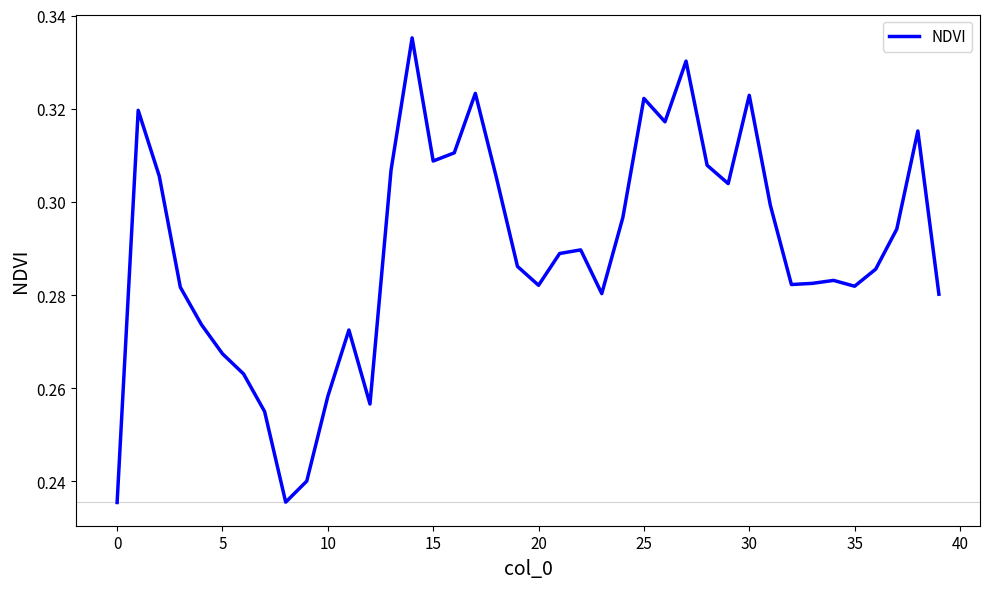

Reading left to right, list all the values displayed in this chart.

0.2	0.3	0.3	0.3	0.3	0.3	0.3	0.3	0.2	0.2	0.3	0.3	0.3	0.3	0.3	0.3	0.3	0.3	0.3	0.3	0.3	0.3	0.3	0.3	0.3	0.3	0.3	0.3	0.3	0.3	0.3	0.3	0.3	0.3	0.3	0.3	0.3	0.3	0.3	0.3